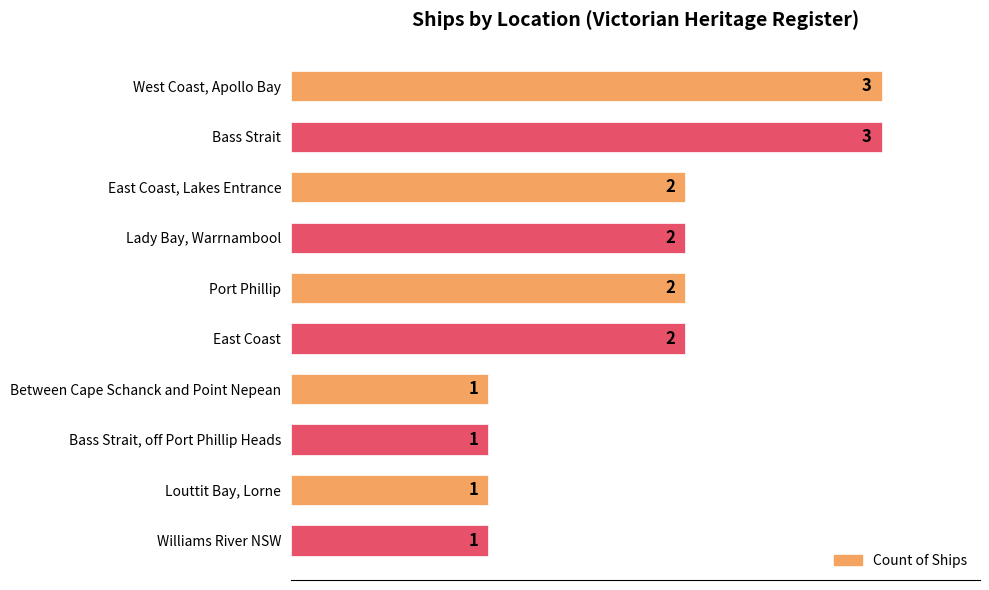

What value does the data have at Louttit Bay, Lorne?

1